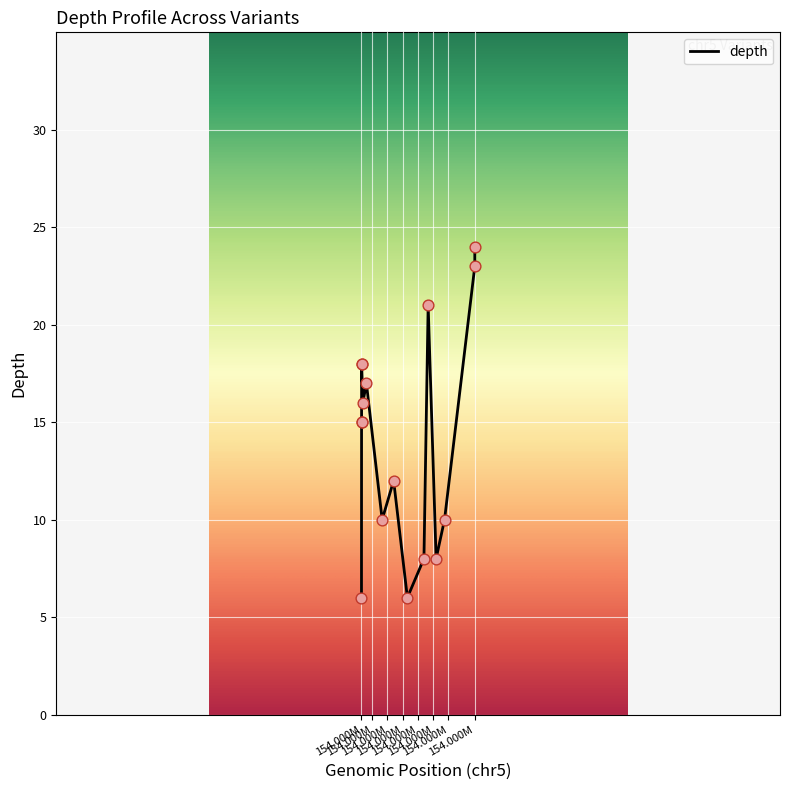

What is the difference between the maximum and minimum values?

18